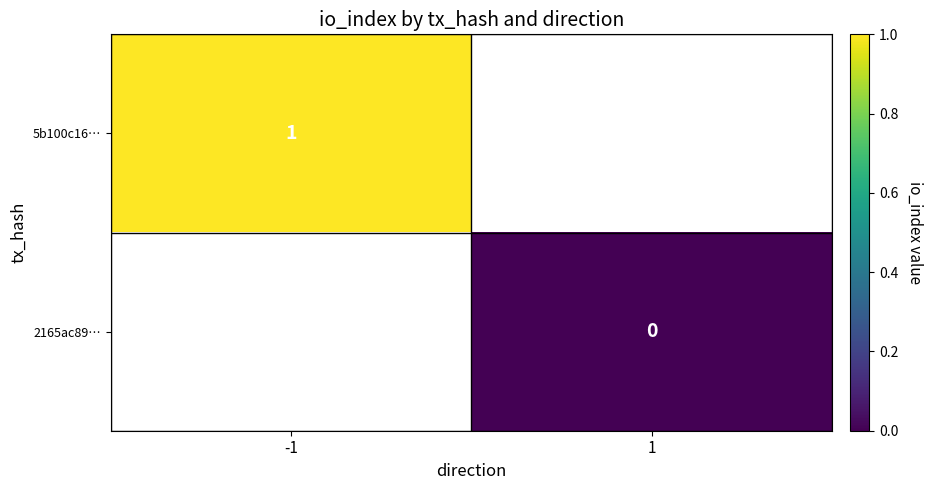

The 5b100c16… series shows 2 at -1. True or false?

False